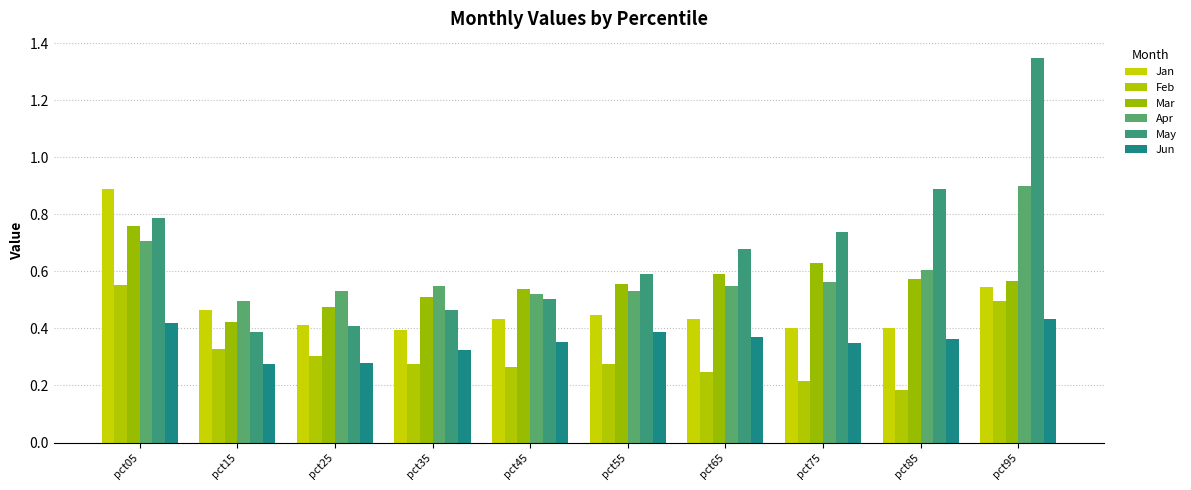

How many groups of bars are there?

10